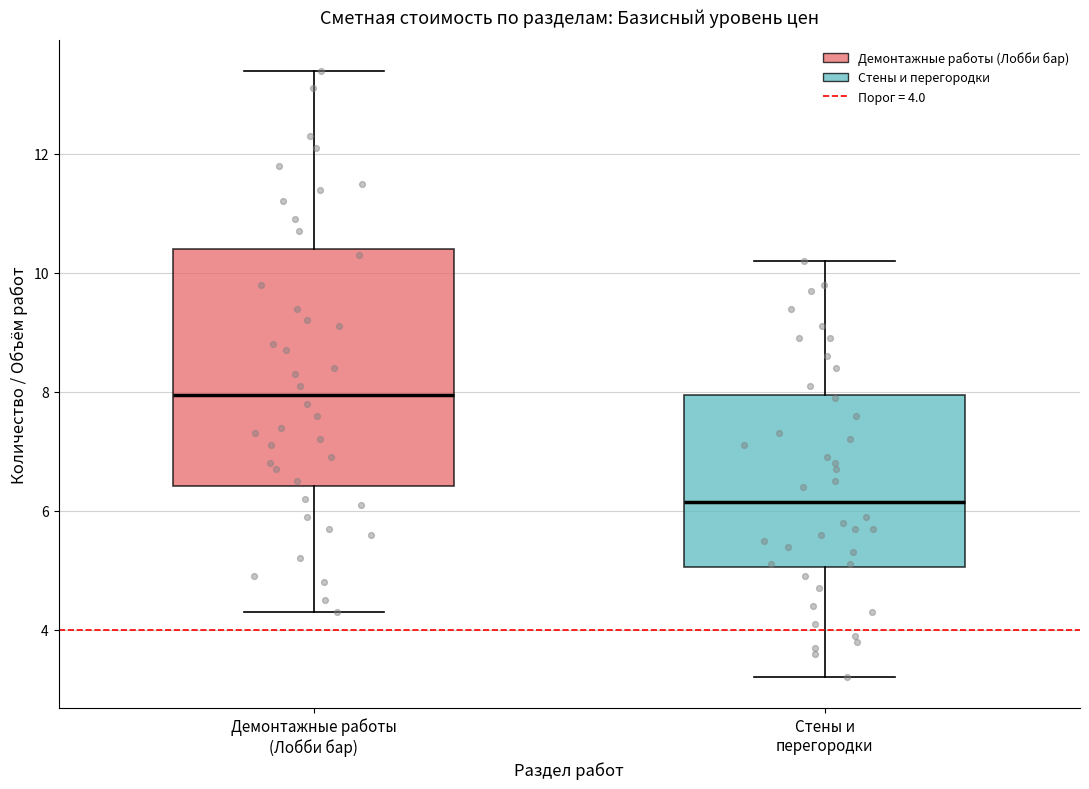

Which box is the tallest, from its lower edge to its upper edge?

Демонтажные работы (Лобби бар)